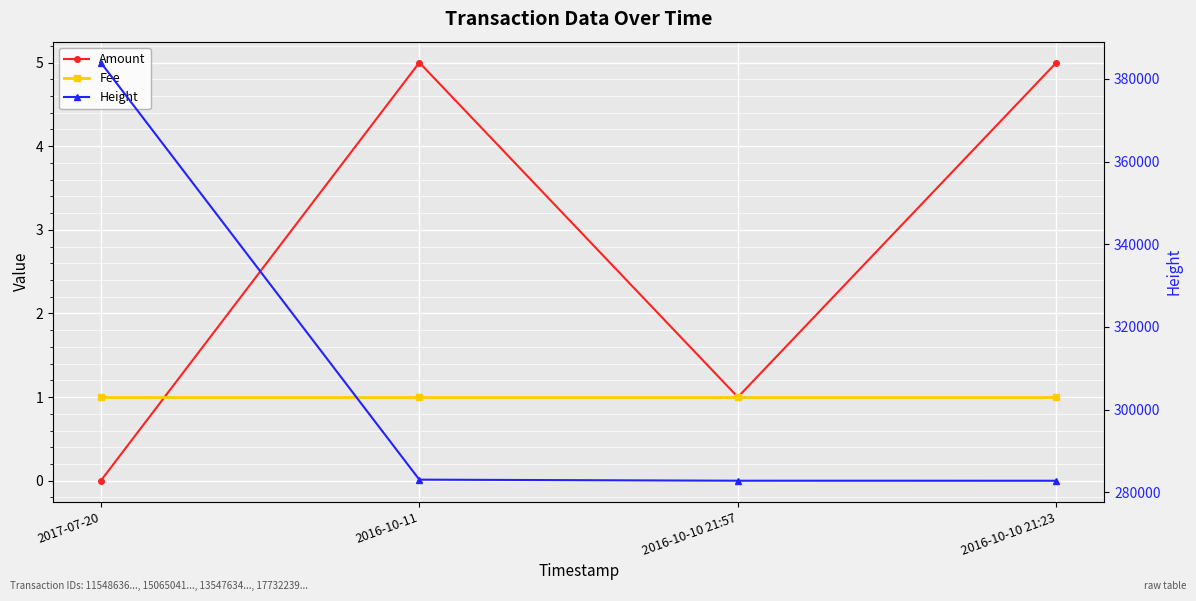

True or false: Height and Fee intersect in this chart.

False